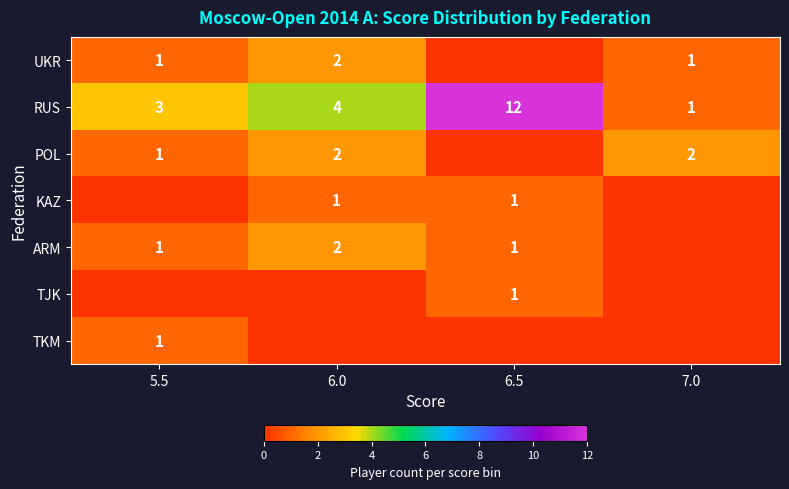

At which label does RUS reach its minimum?

7.0